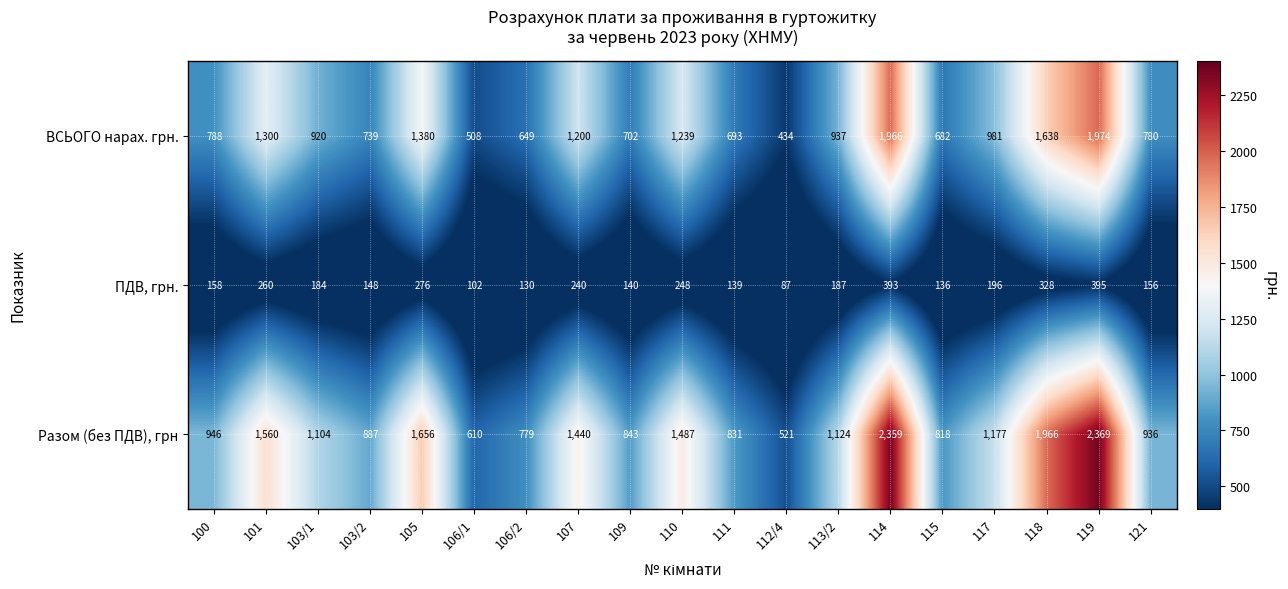

Which label corresponds to the smallest value in the chart?

112/4